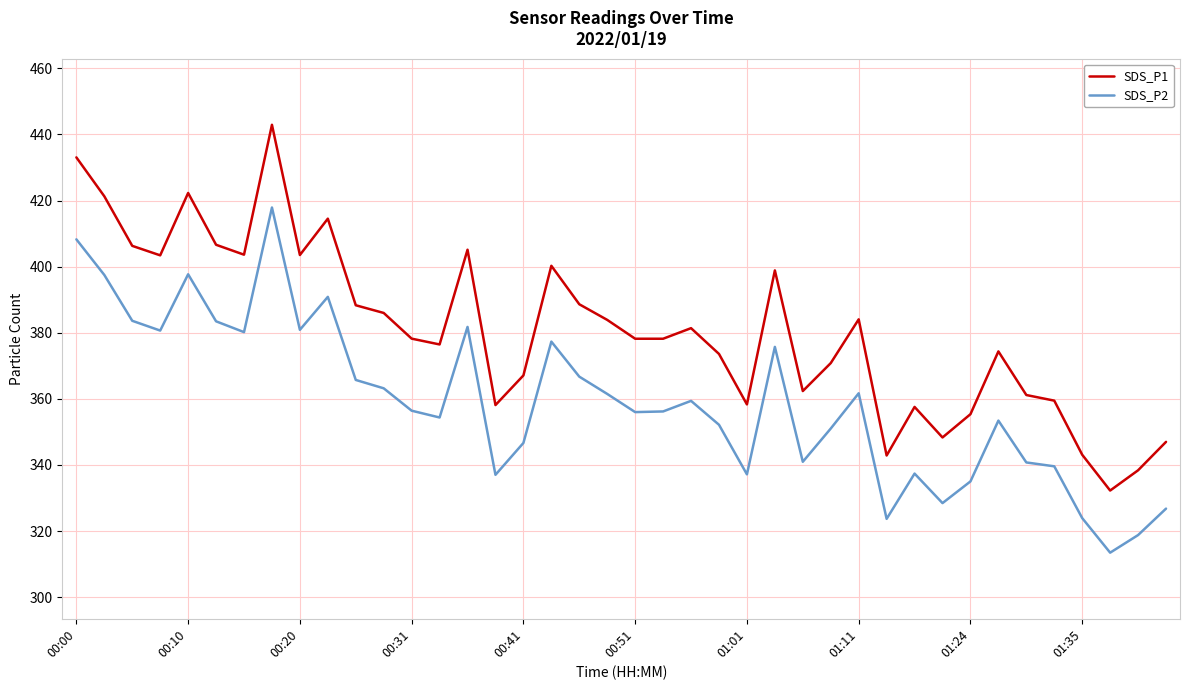

List the series in order of their overall mean, highest first.

SDS_P1, SDS_P2